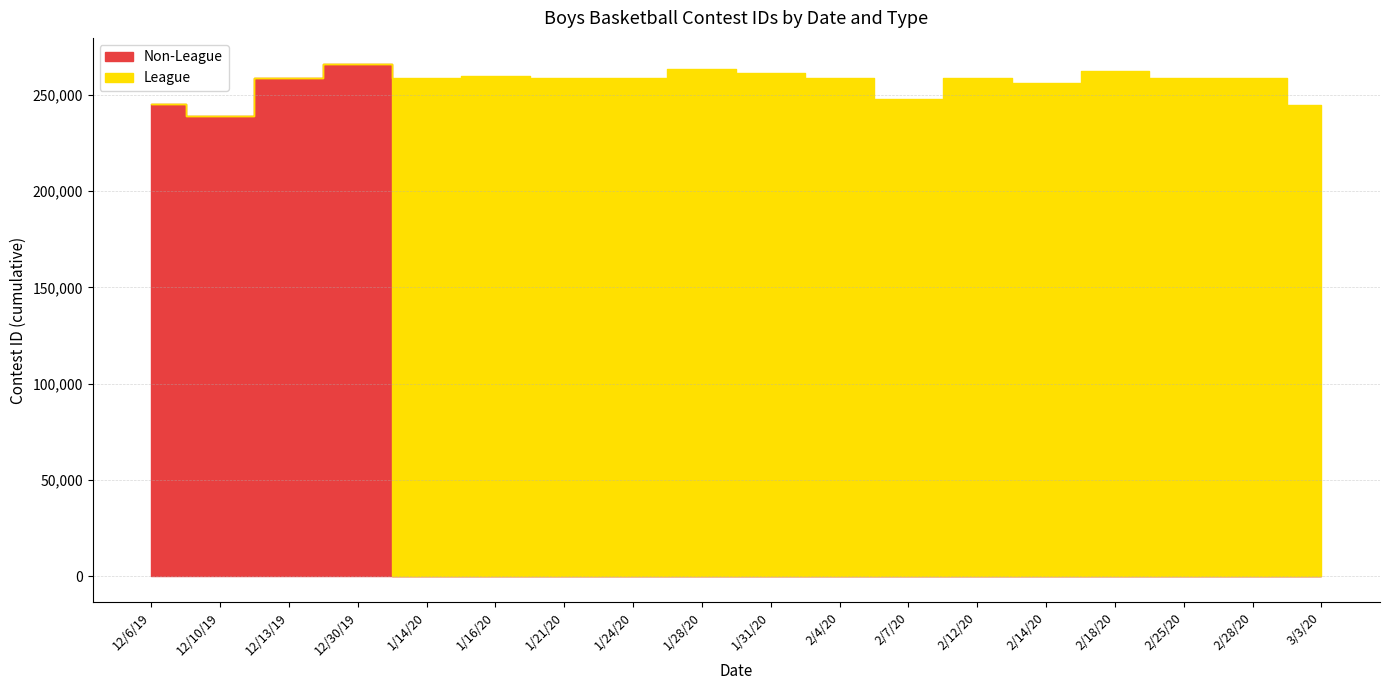

What is the sum of all League values?

3605758